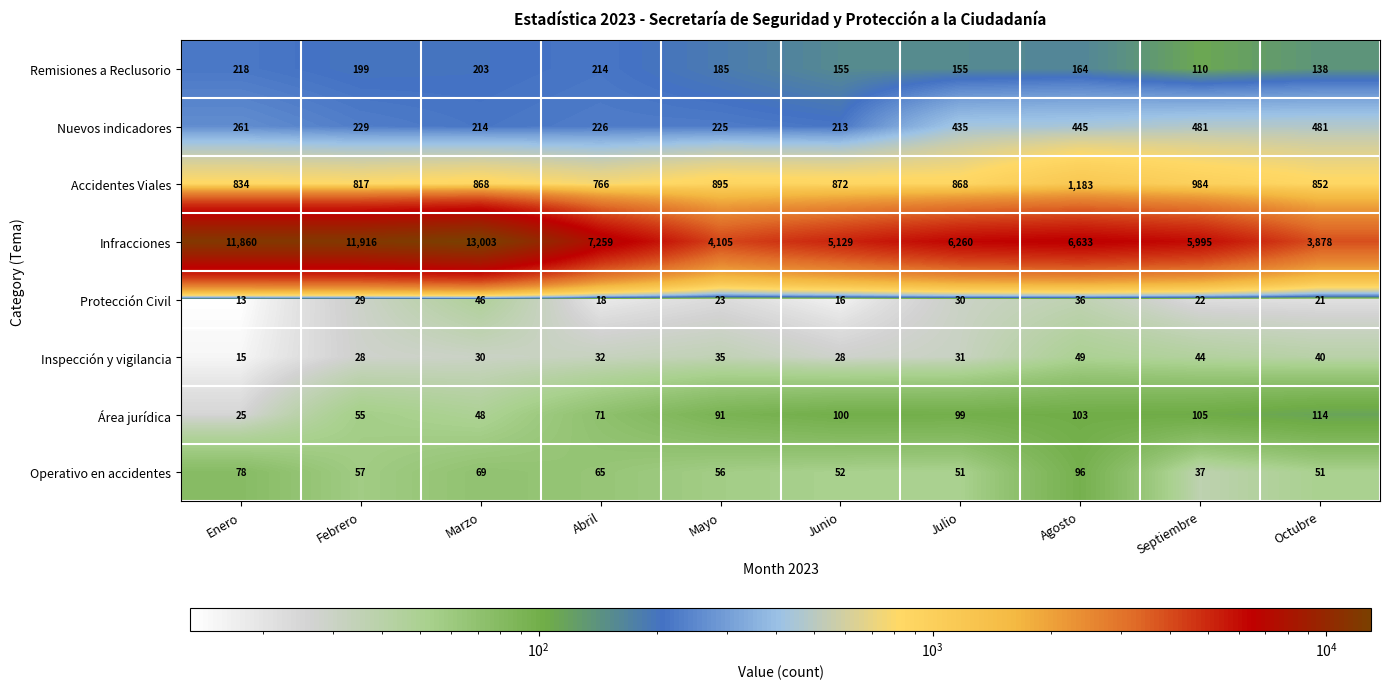

At which category is the sum across all series the highest?

Marzo